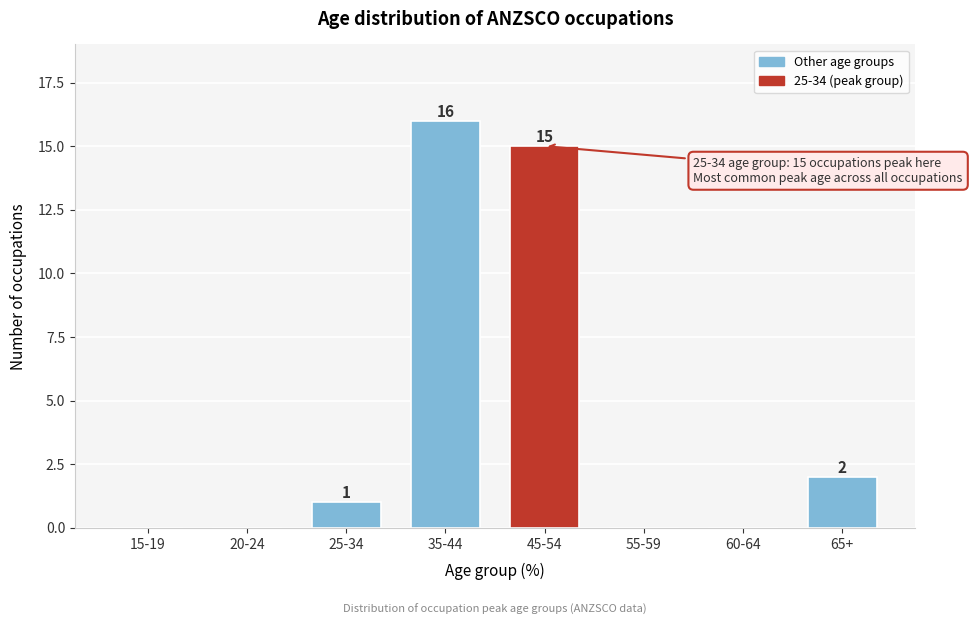

Reading left to right, transcribe all the data shown in this chart.

15-19=0	20-24=0	25-34=1	35-44=16	45-54=15	55-59=0	60-64=0	65+=2